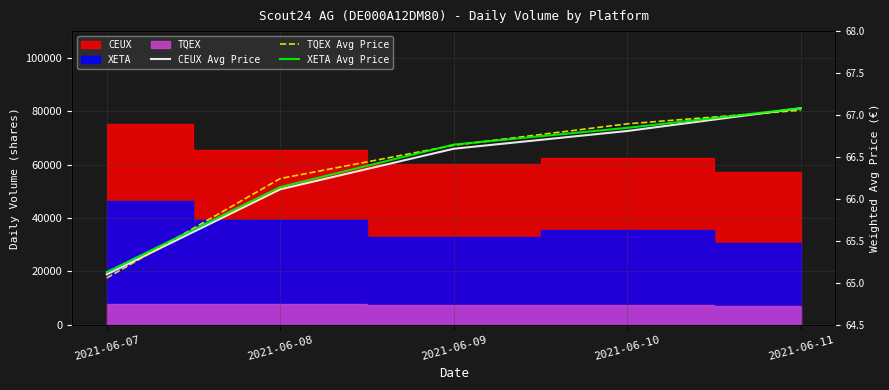

Which has a higher value, 2021-06-08 or 2021-06-09?

2021-06-09